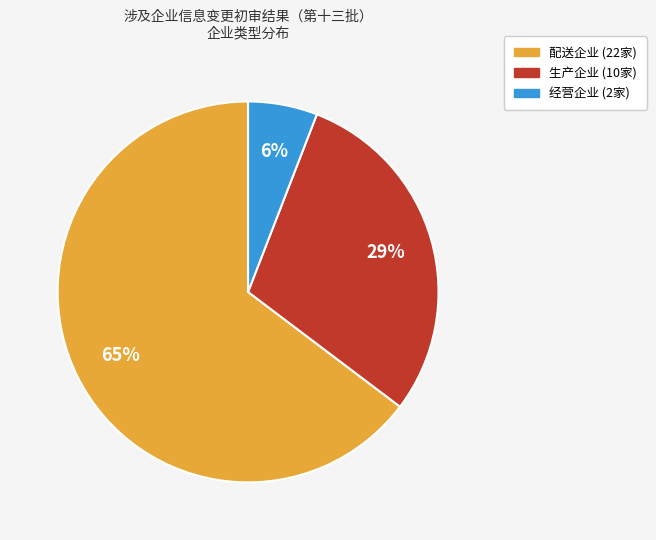

What is the majority slice?

配送企业